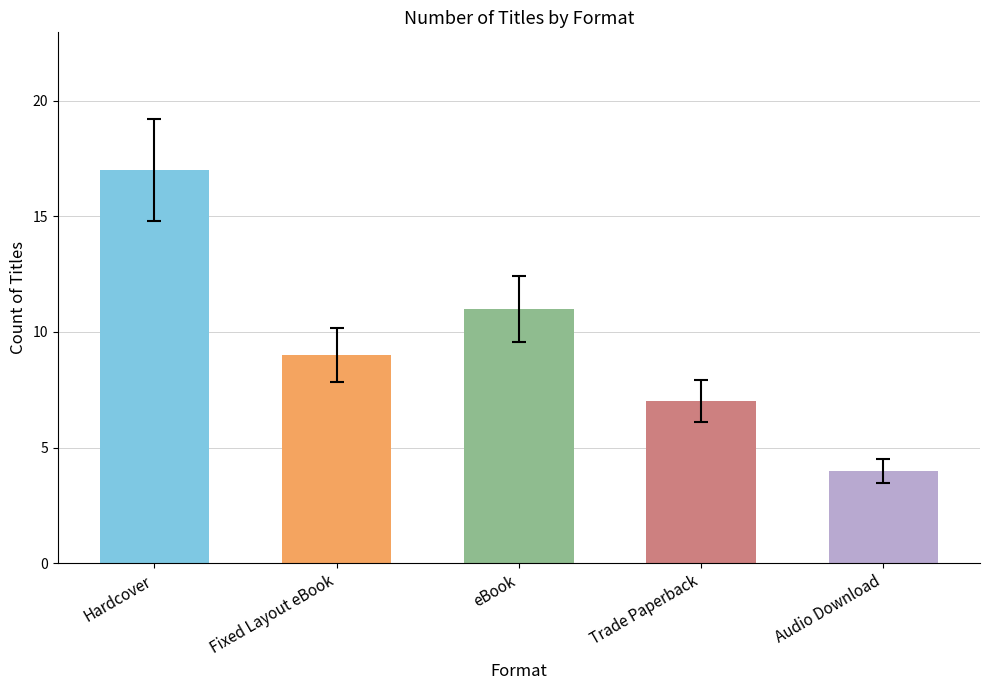

What is the ratio of the value at Hardcover to the value at Trade Paperback?

2.4